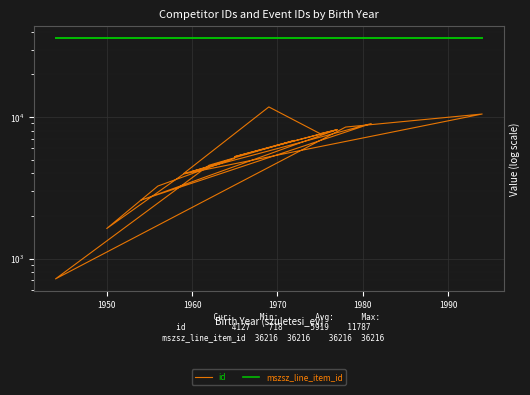

What is the label of the 19th point from the right?

1970